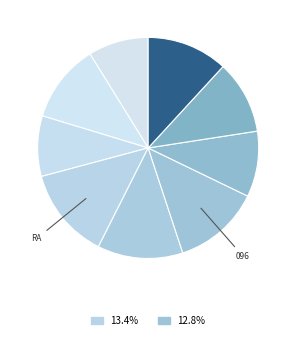

How many segments does this pie chart have?

9